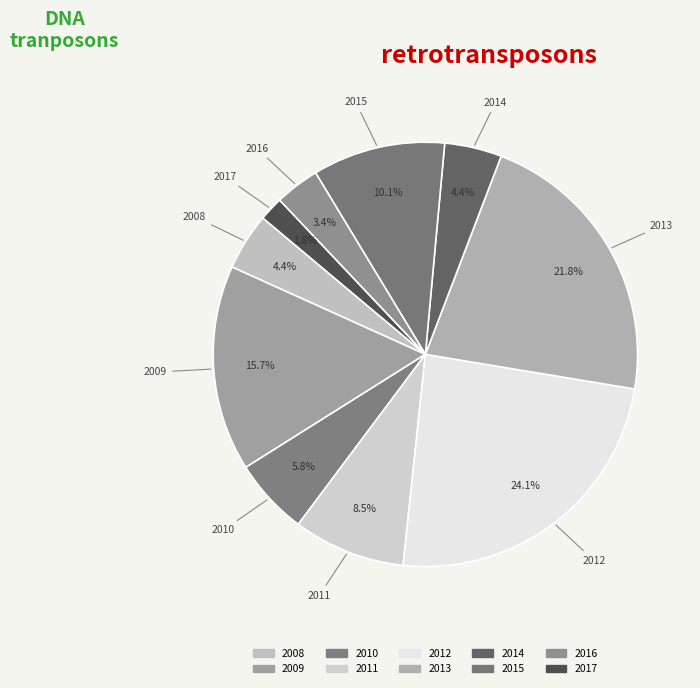

Count the number of slices in the pie.

10